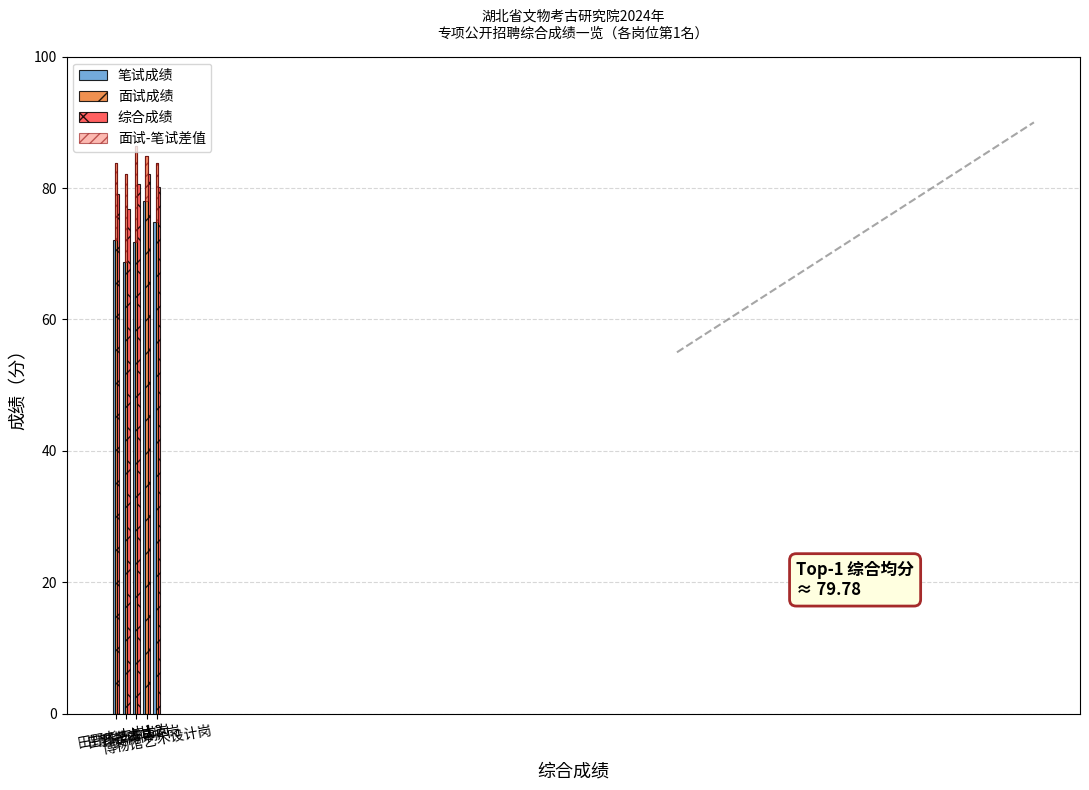

What is the label of the 2nd bar from the left?

田野考古岗2